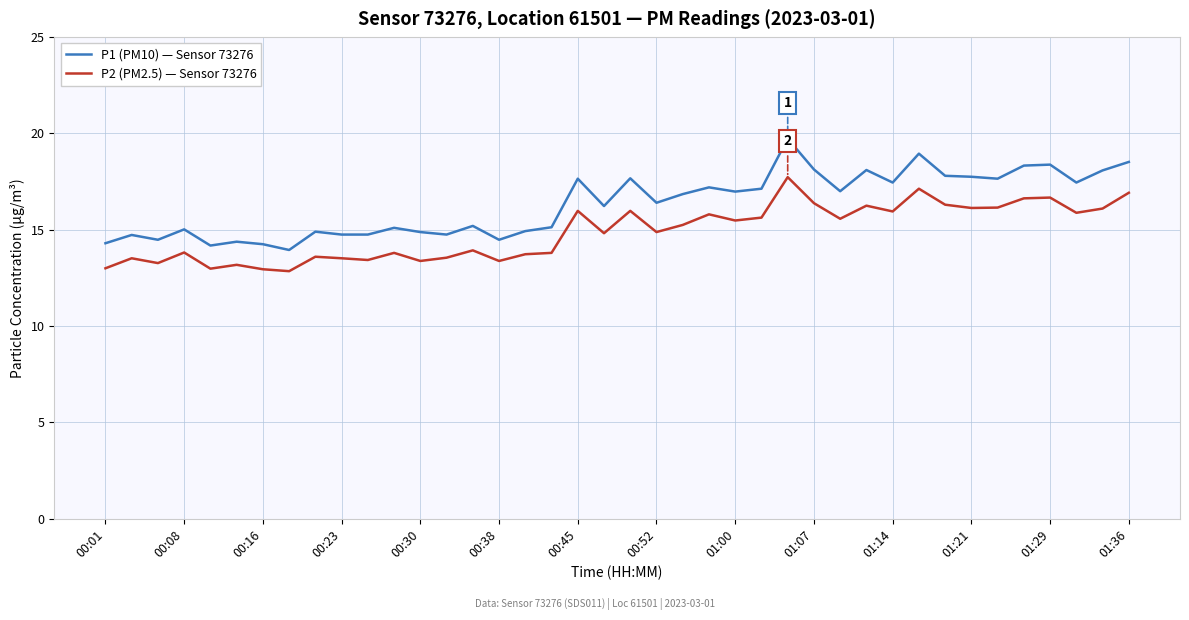

Which series has the widest spread of values?

P1 (PM10) — Sensor 73276